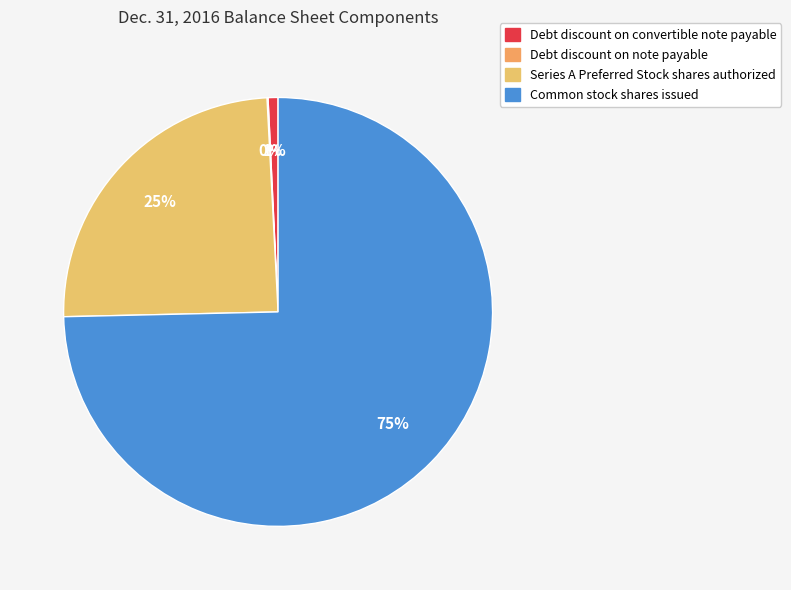

How many slices are in this pie chart?

4